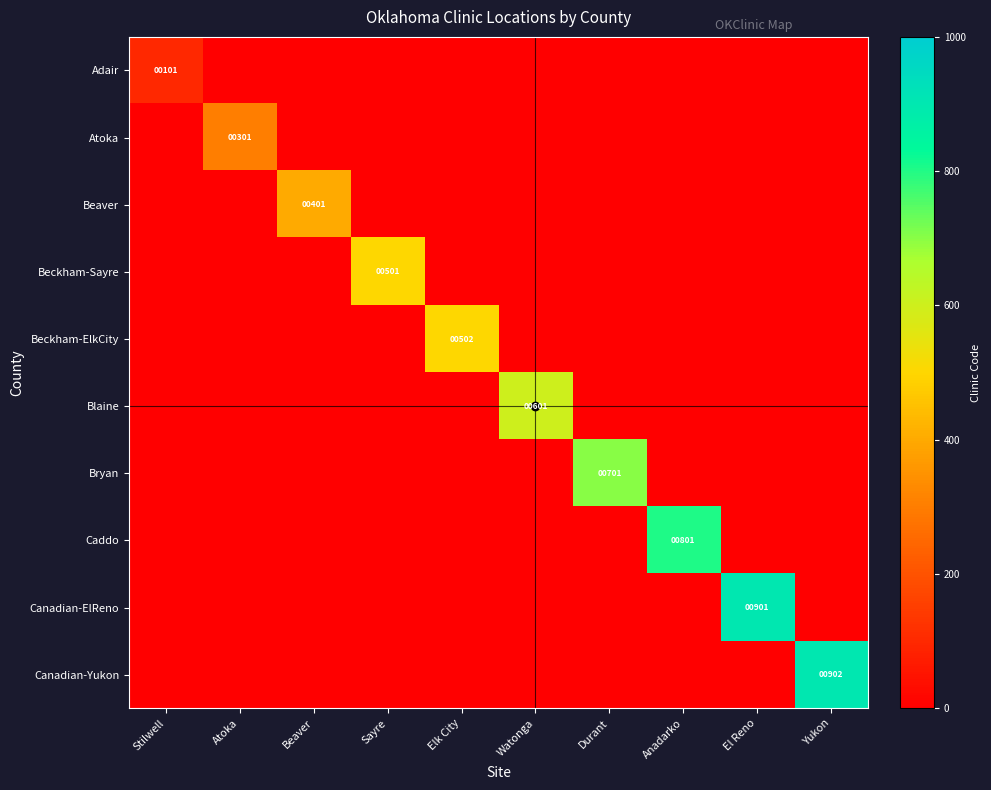

True or false: Canadian-ElReno has a value of 541 at El Reno.

False